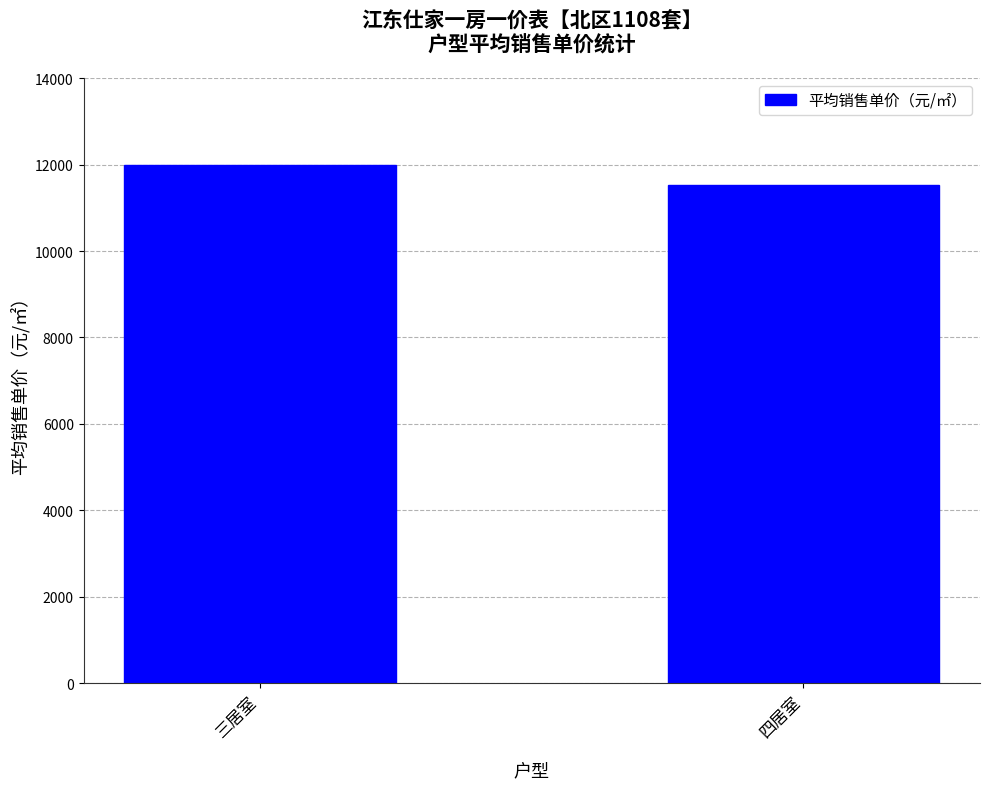

Rank the categories by value from highest to lowest.

三居室, 四居室